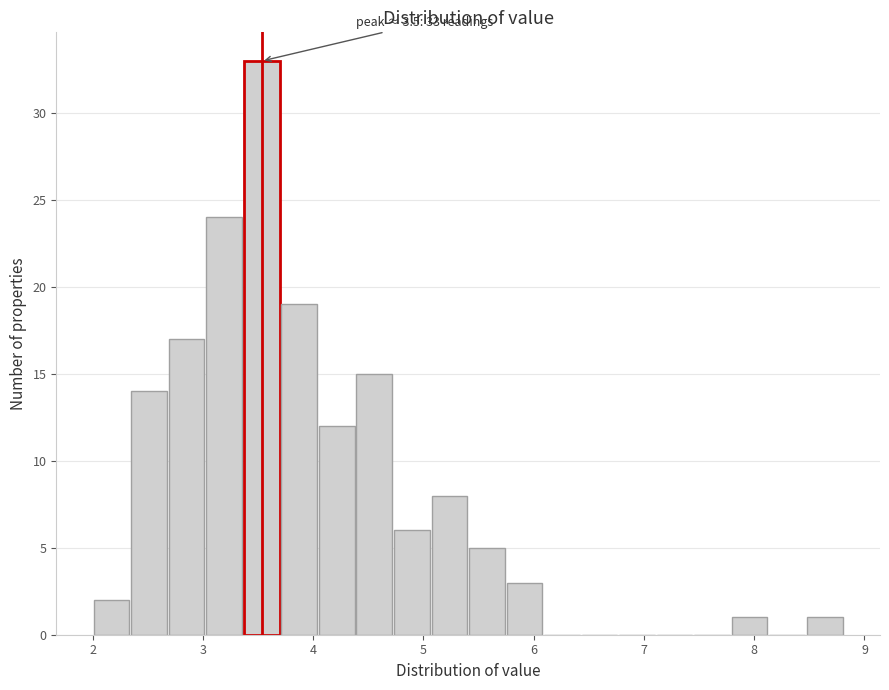

Around what value on the x-axis is the tallest bar? Give the approximate position of its centre, as read against the axis.

3.5